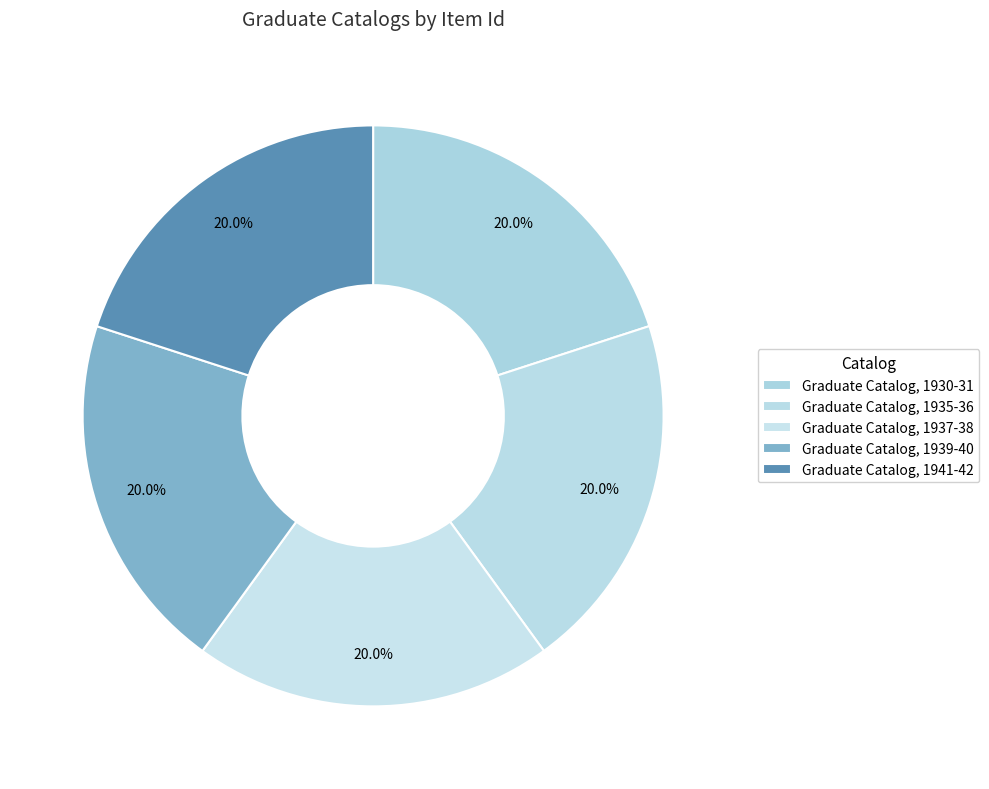

True or false: Graduate Catalog, 1930-31 accounts for 20% of the total.

True